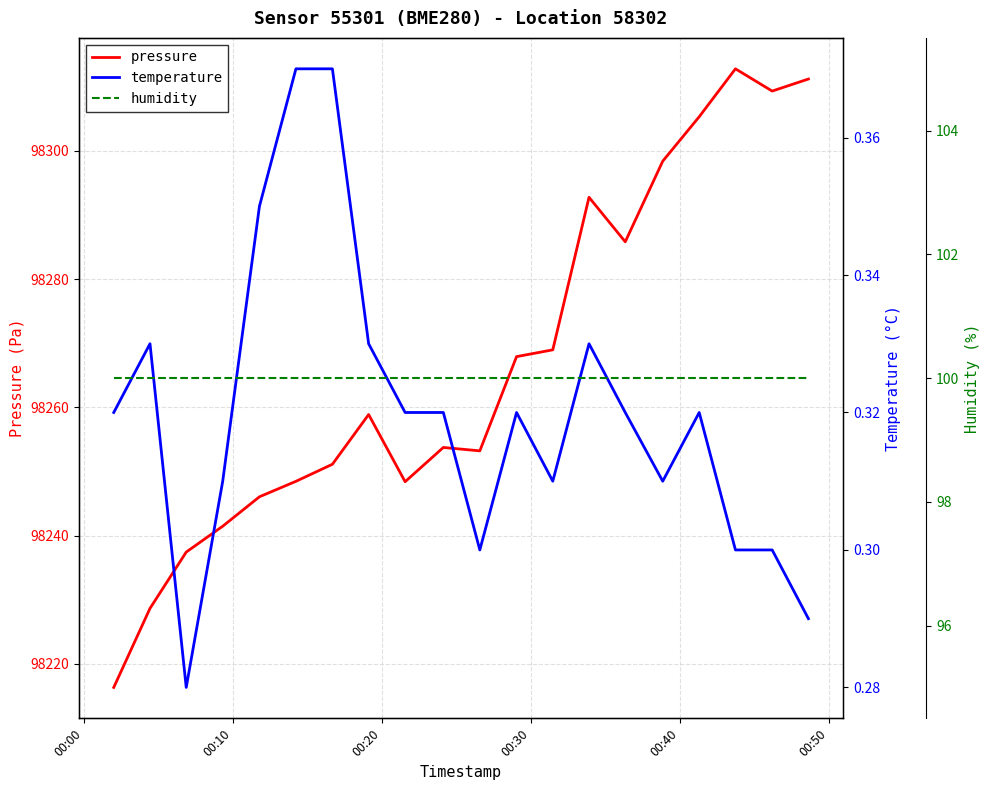

True or false: temperature and humidity cross at least once.

False